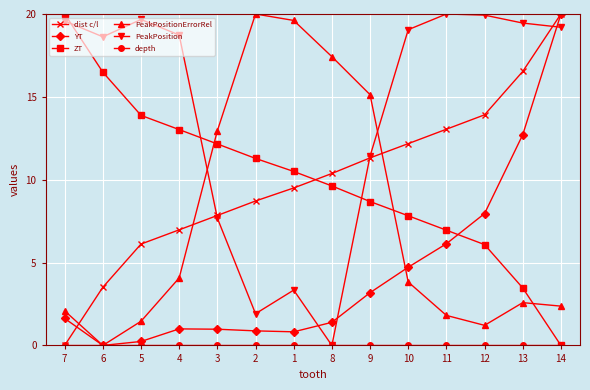

At which category is the sum across all series the highest?

14